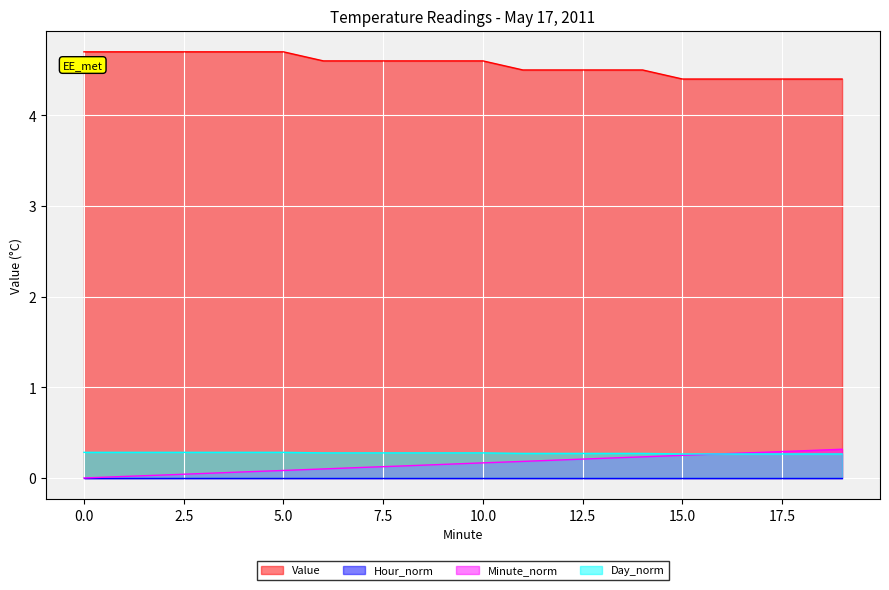

What is the value of the Day_norm point at the 11th from the left?

0.3